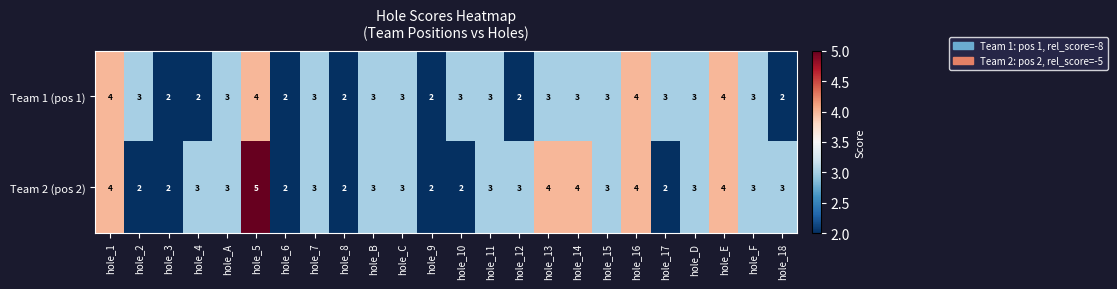

Rank the series by their average value, from highest to lowest.

Team 2 (pos 2), Team 1 (pos 1)